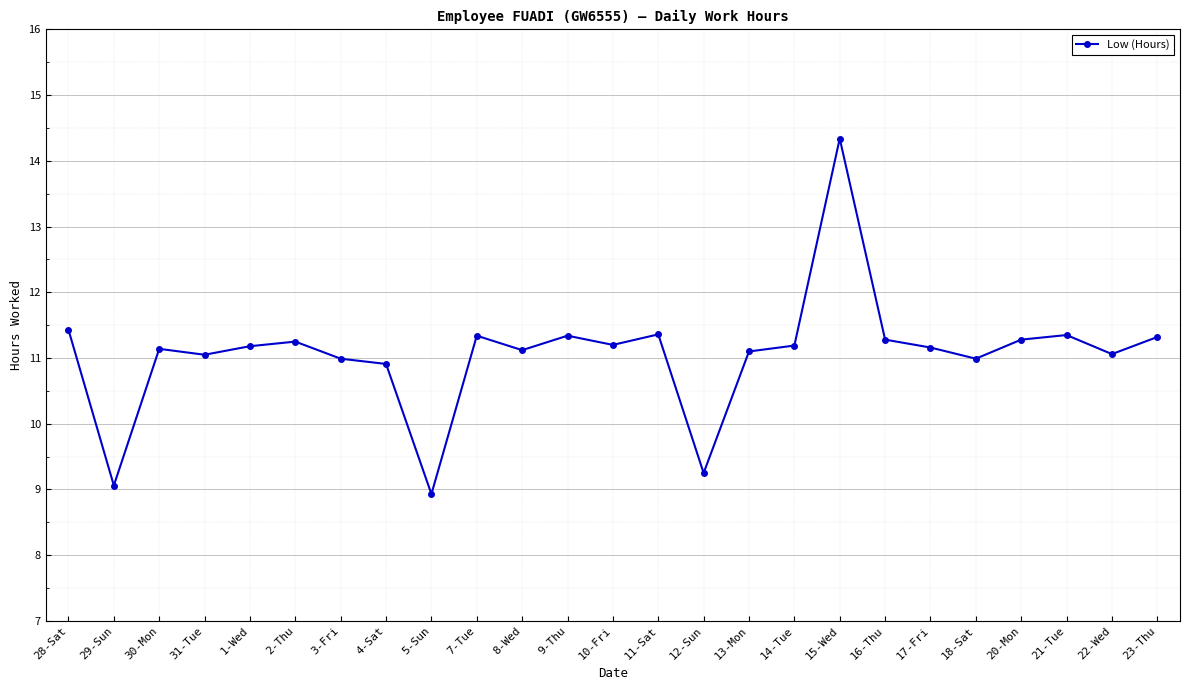

True or false: the data shows 16.9 at 11-Sat.

False